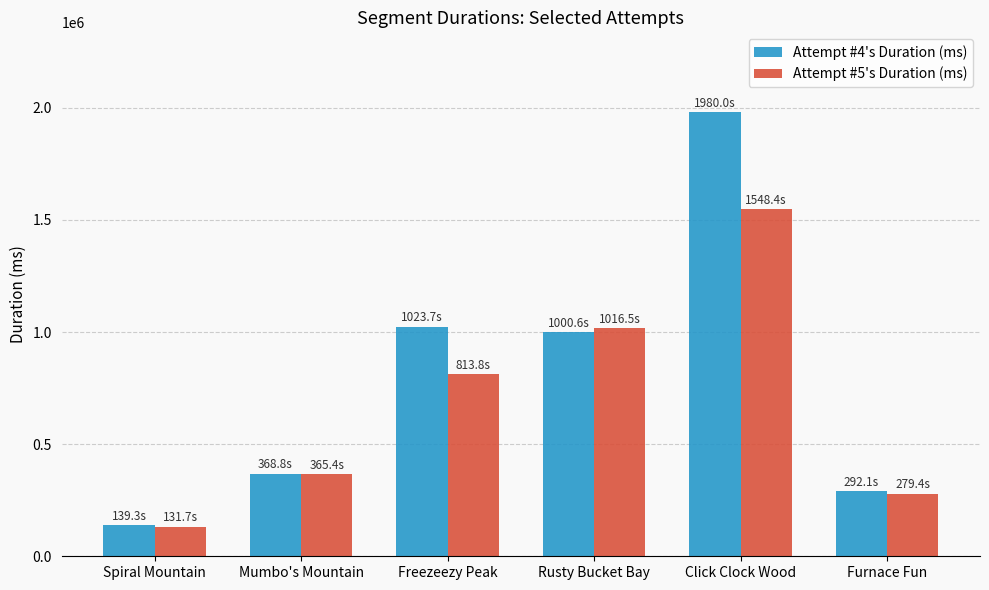

List the series in order of their peak value, highest first.

Attempt #4's Duration (ms), Attempt #5's Duration (ms)